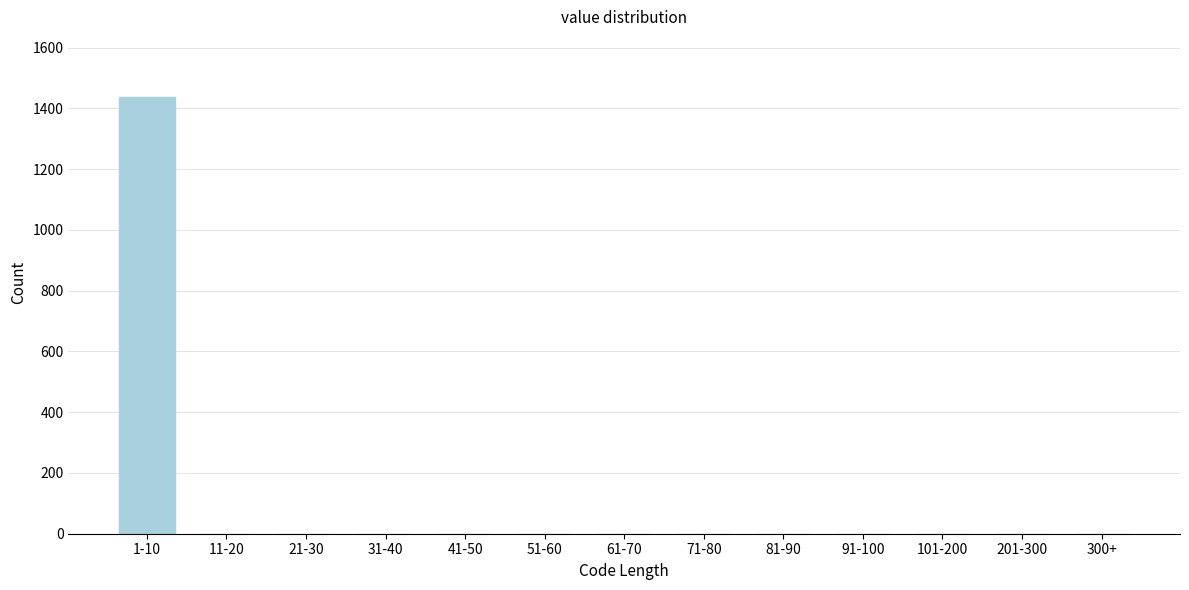

Reading left to right, transcribe all the data shown in this chart.

1-10=1438	11-20=0	21-30=0	31-40=0	41-50=0	51-60=0	61-70=0	71-80=0	81-90=0	91-100=0	101-200=0	201-300=0	300+=0